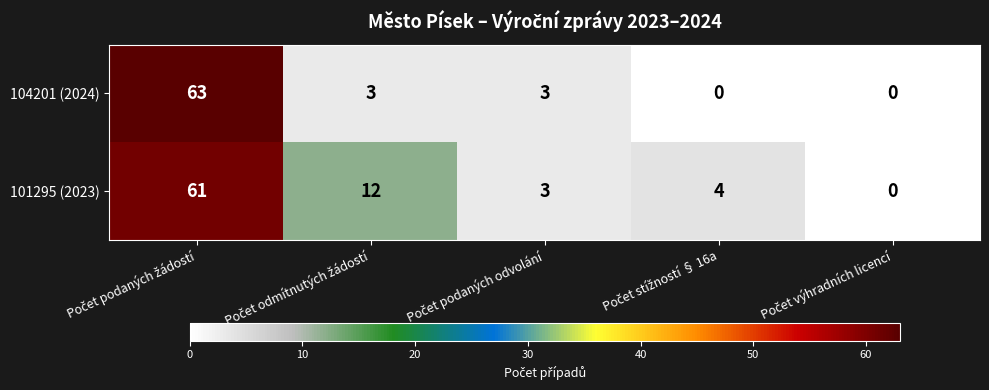

At how many categories does at least one series exceed 19?

1